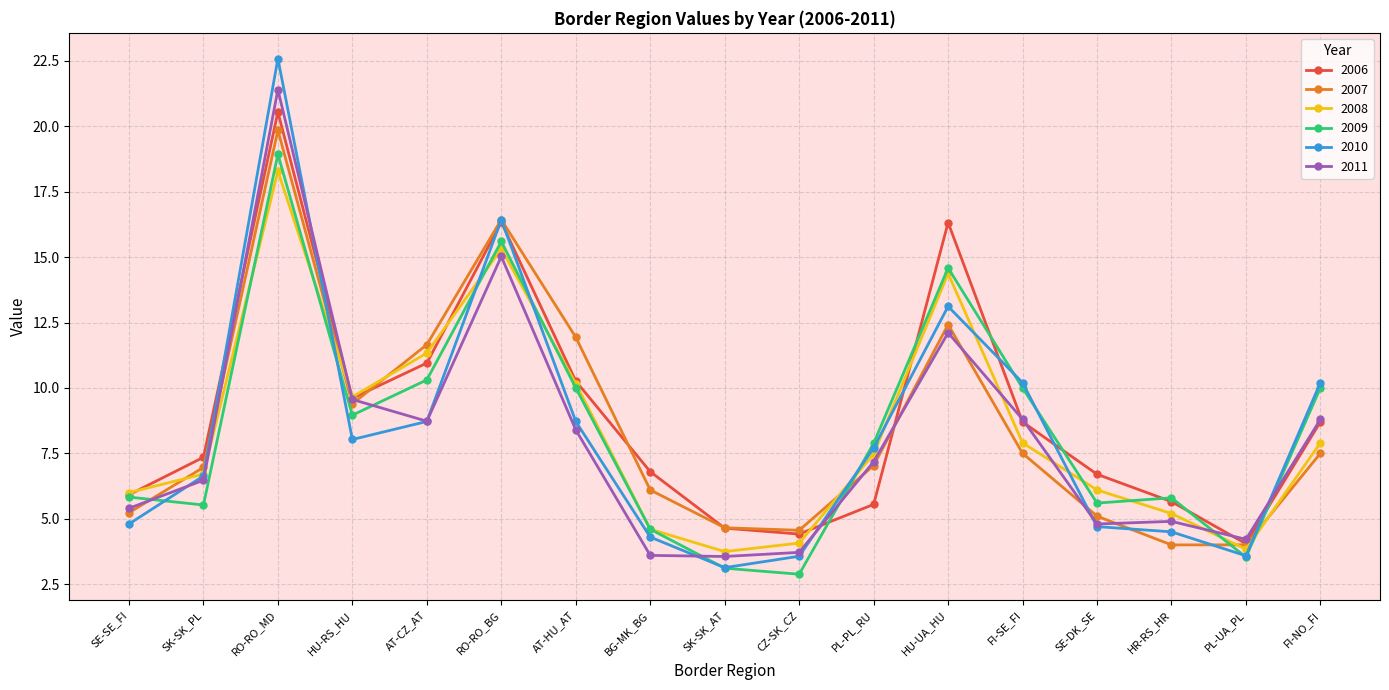

Is it true that 2010 equals 5.3 at SK-SK_AT?

False